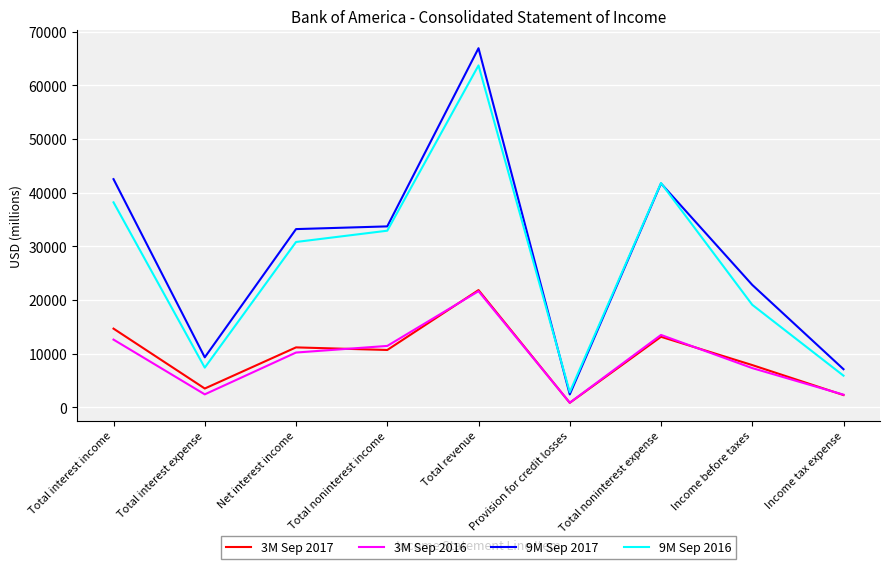

True or false: 9M Sep 2017 has more than 0 points higher than both neighbors.

True